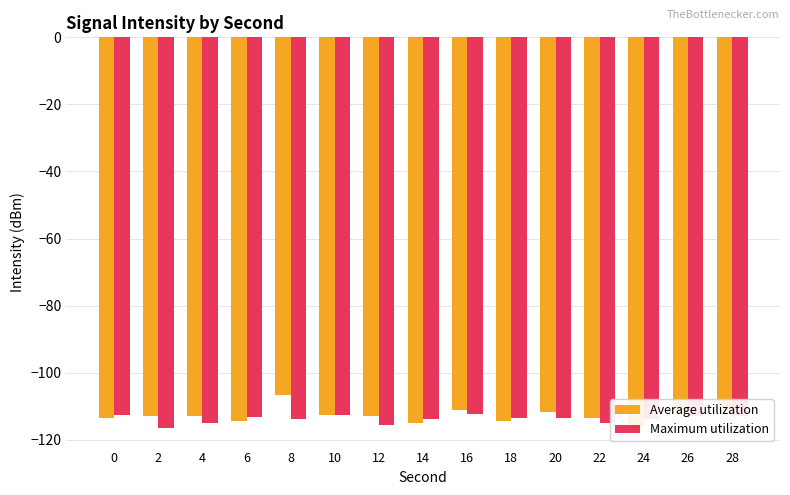

Are the bars grouped side by side (vs. stacked)?

Yes